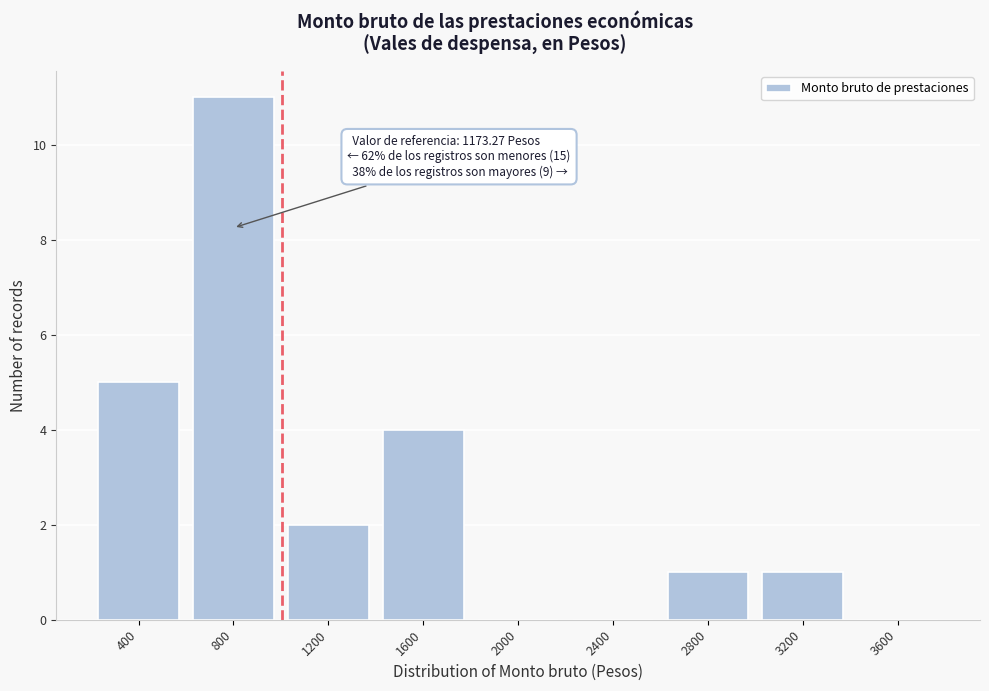

Reading right to left, transcribe all the data shown in this chart.

3600=0	3200=1	2800=1	2400=0	2000=0	1600=4	1200=2	800=11	400=5